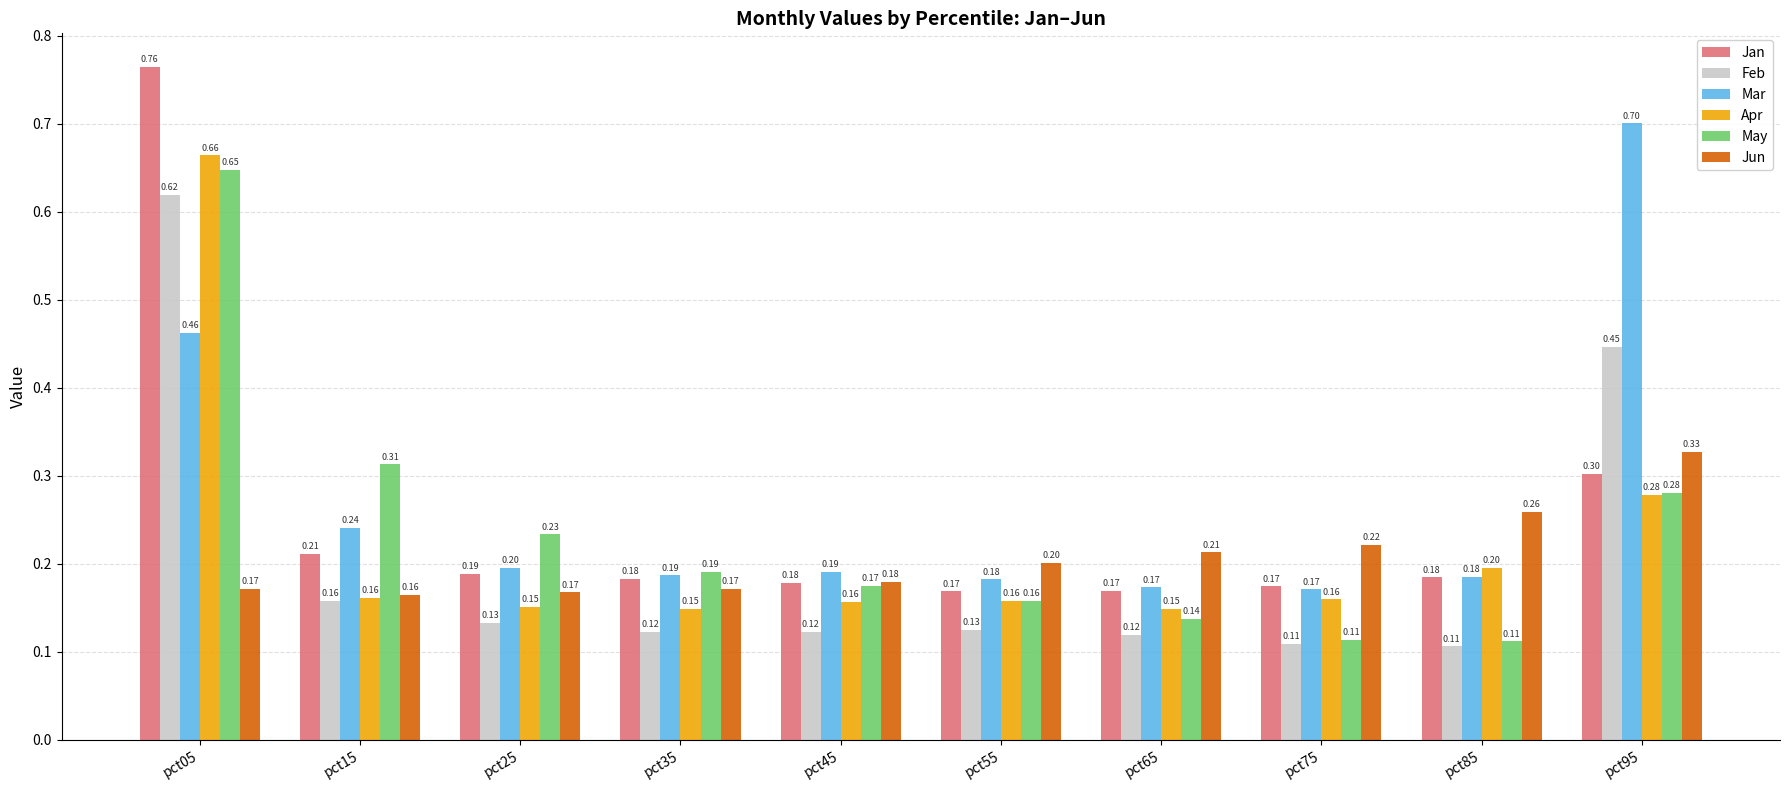

Between pct05 and pct95, which series saw the biggest shift?

Jan